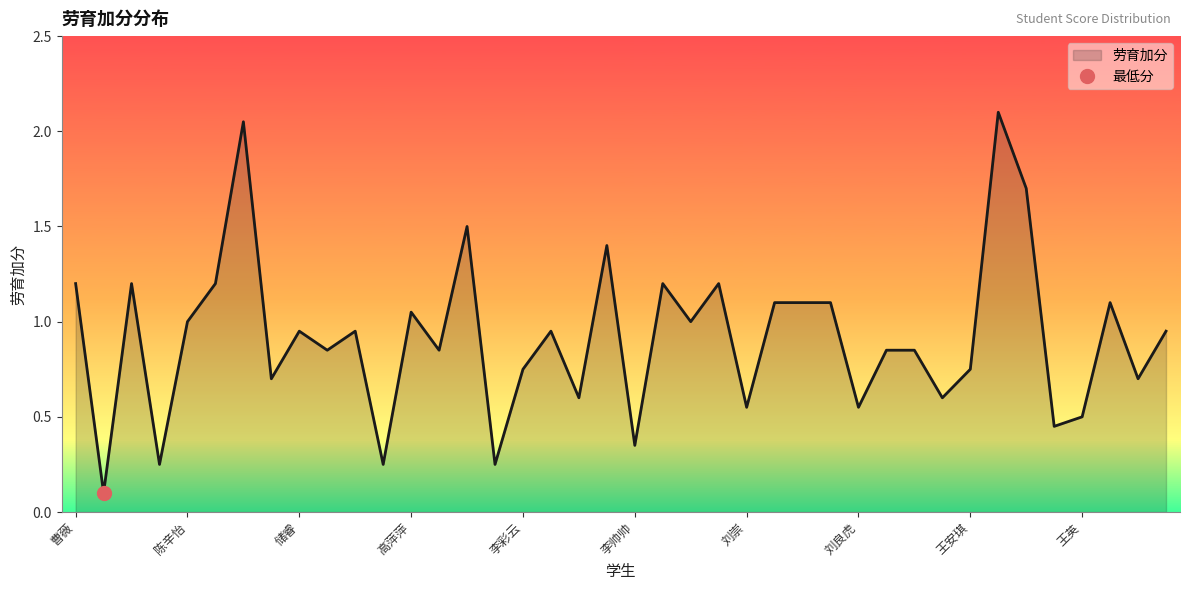

At which category does the data reach its first local valley?

陈聪聪